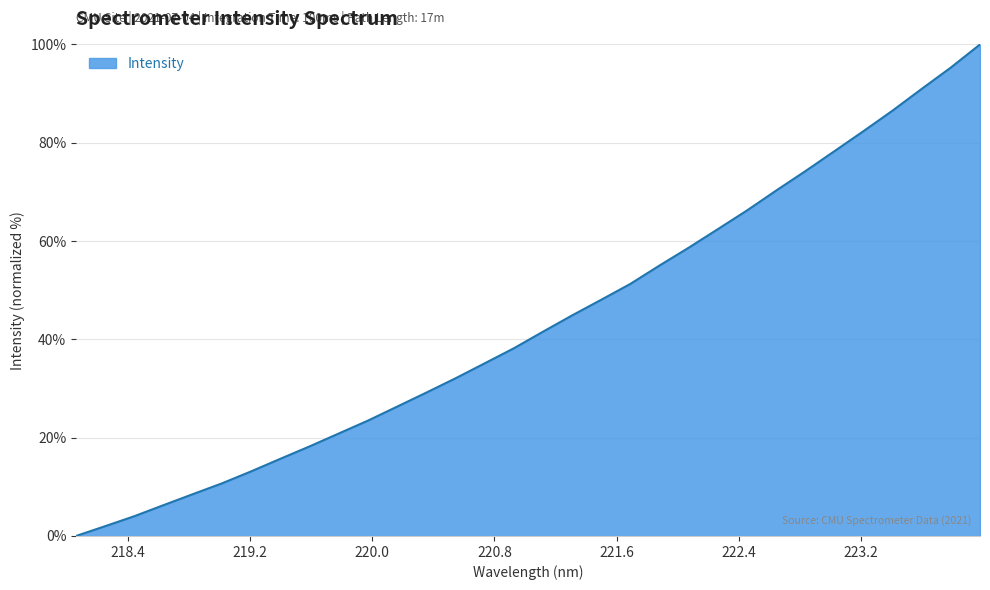

What is the greatest value displayed?

100.0